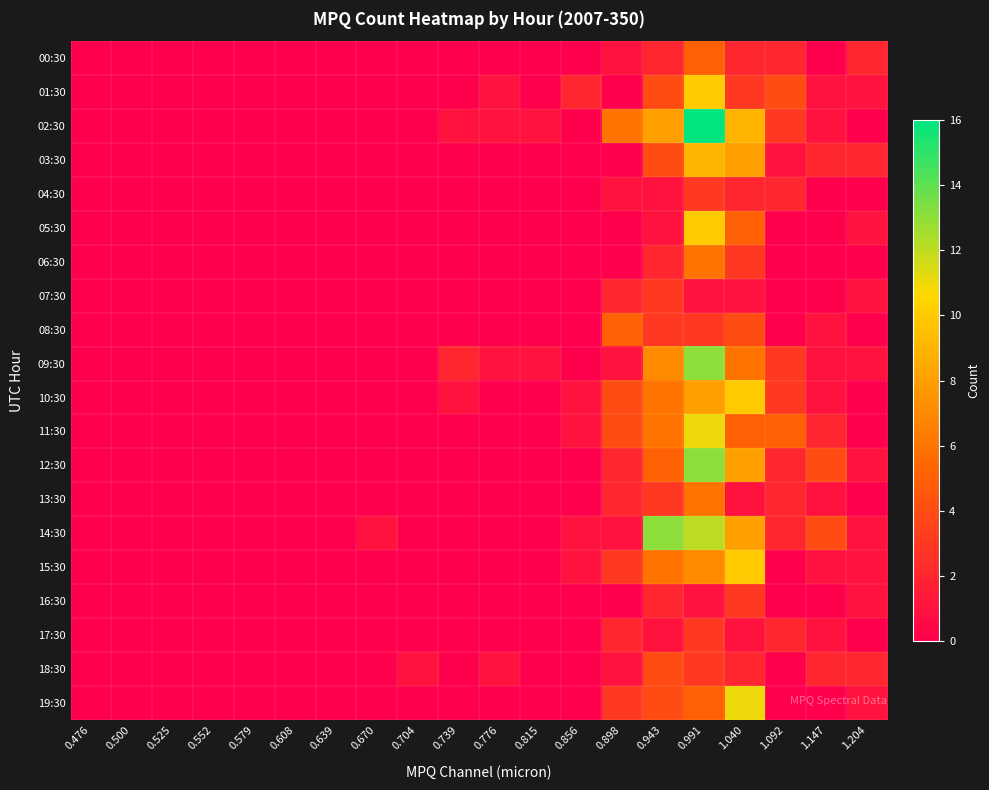

Which series has the largest total across all categories?

02:30